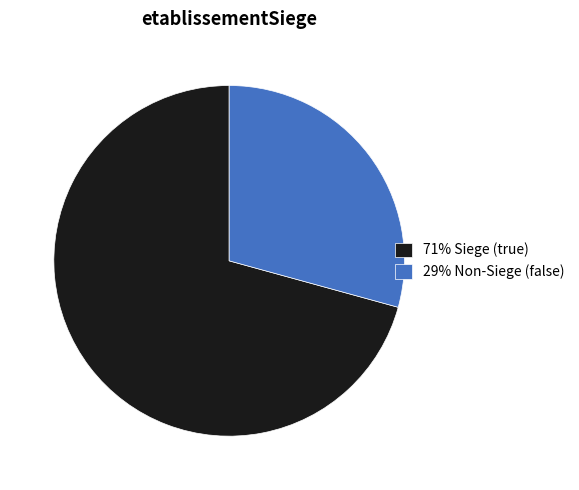

True or false: 71% Siege (true) accounts for 80% of the total.

False